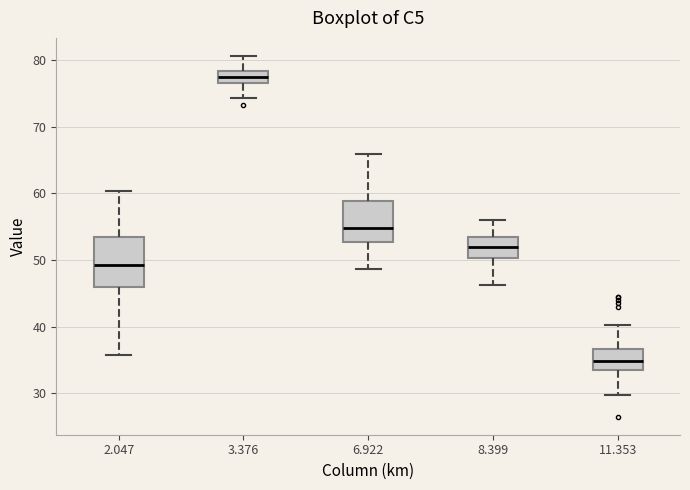

Which box's median line is the lowest?

11.353